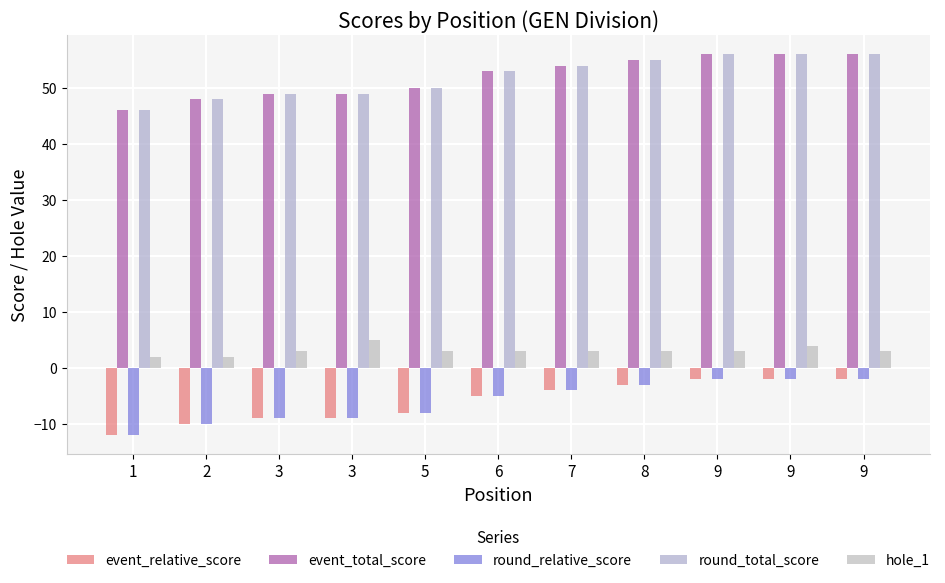

What are all the series names shown in the legend?

event_relative_score, event_total_score, round_relative_score, round_total_score, hole_1